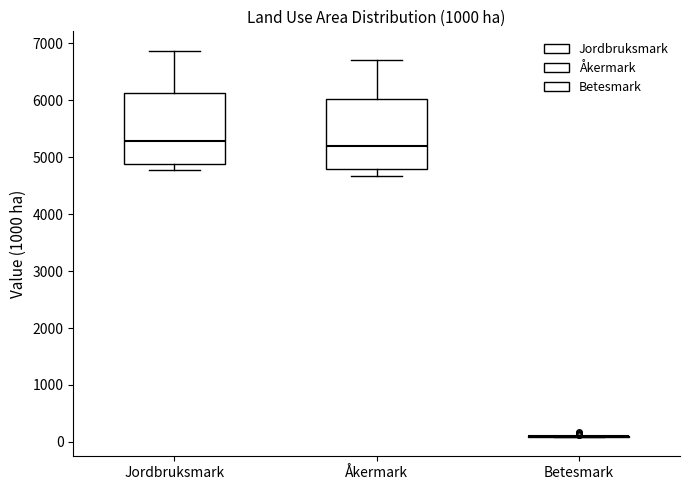

Reading left to right, read every box against the y-axis: the position of its median line, the range the box covers, and the ends of its whiskers. The values are not printed on the chart, so give them approximately, as read against the axis.

Jordbruksmark: median 5300, box 4900 to 6100, whiskers 4800 to 6900
Åkermark: median 5200, box 4800 to 6000, whiskers 4700 to 6700
Betesmark: box collapsed to a line at 100, whiskers 100 to 100